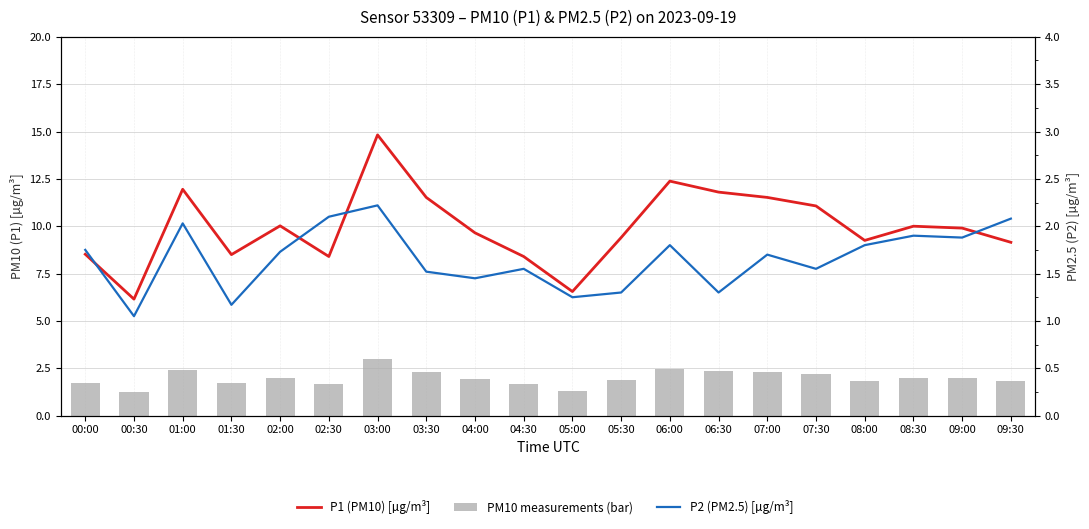

What is the difference between the maximum and second lowest values in the P1 (PM10) [µg/m³] series?

8.3